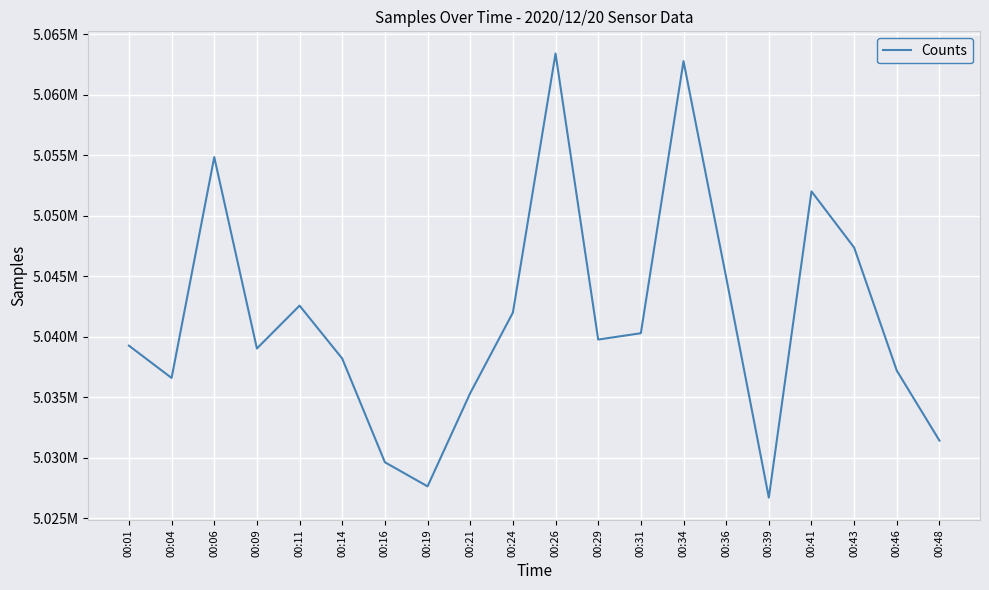

What is the average value?

5041541